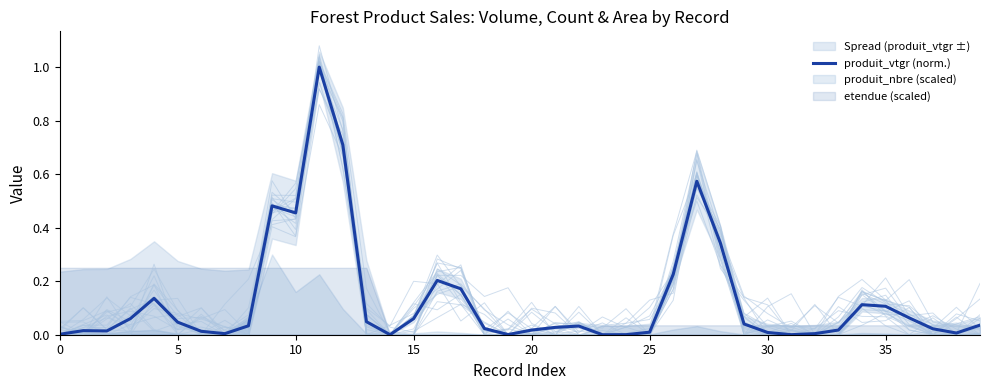

The chart shows a value of 1.0 at 11. True or false?

True